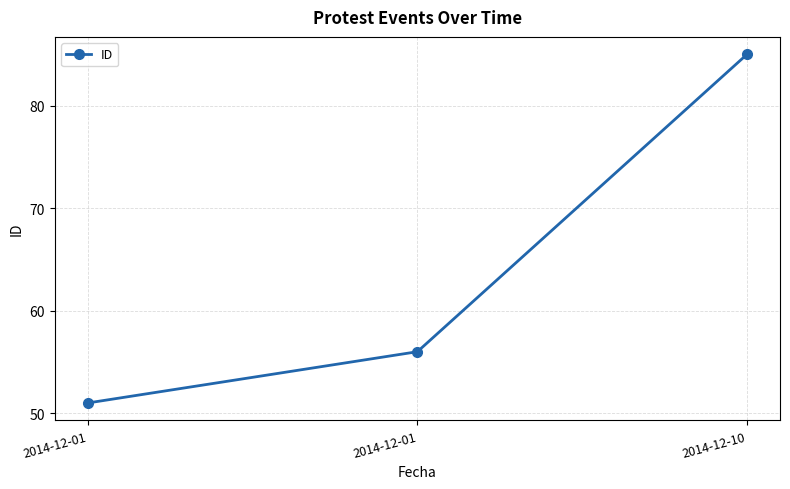

What is the ratio of the value at 2014-12-10 to the value at 2014-12-01?

1.5